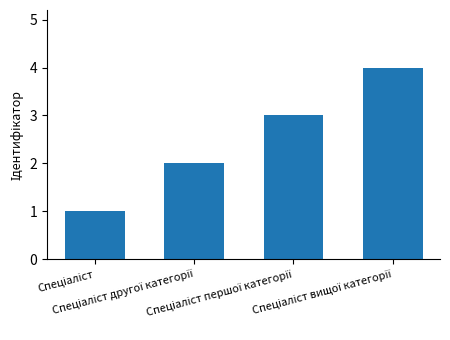

What is the maximum value shown in the chart?

4